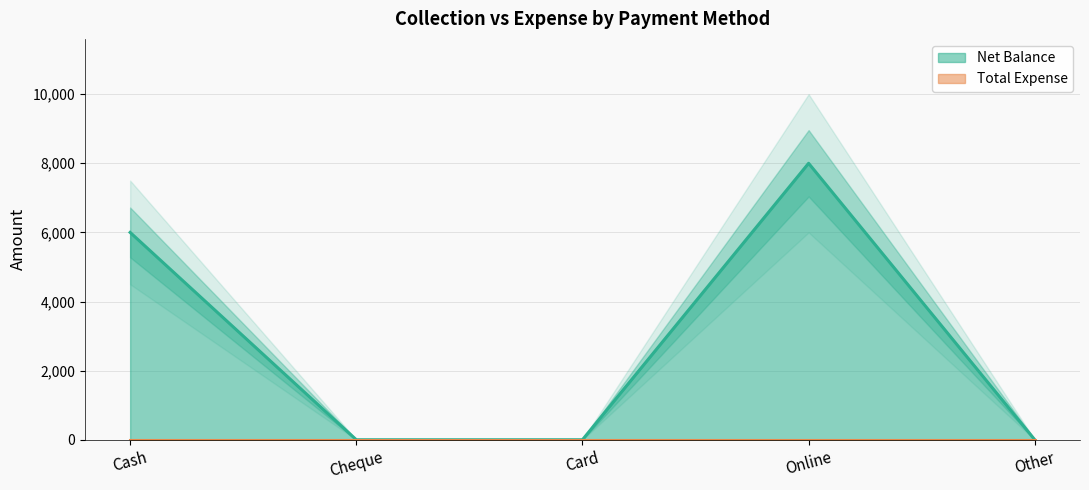

What is the difference between the maximum and second lowest values?

8000